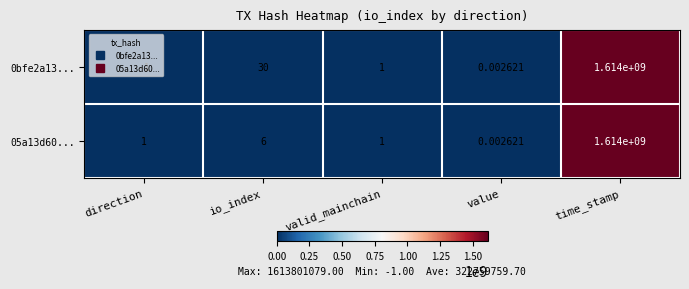

What is the greatest value displayed?

1614000000.0